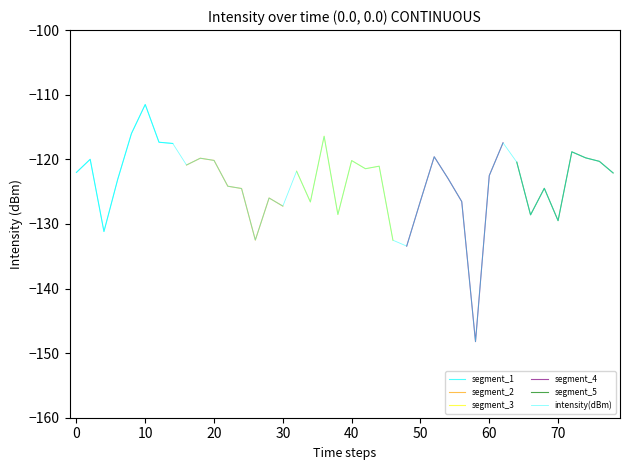

Count the number of values greater than -122.

19